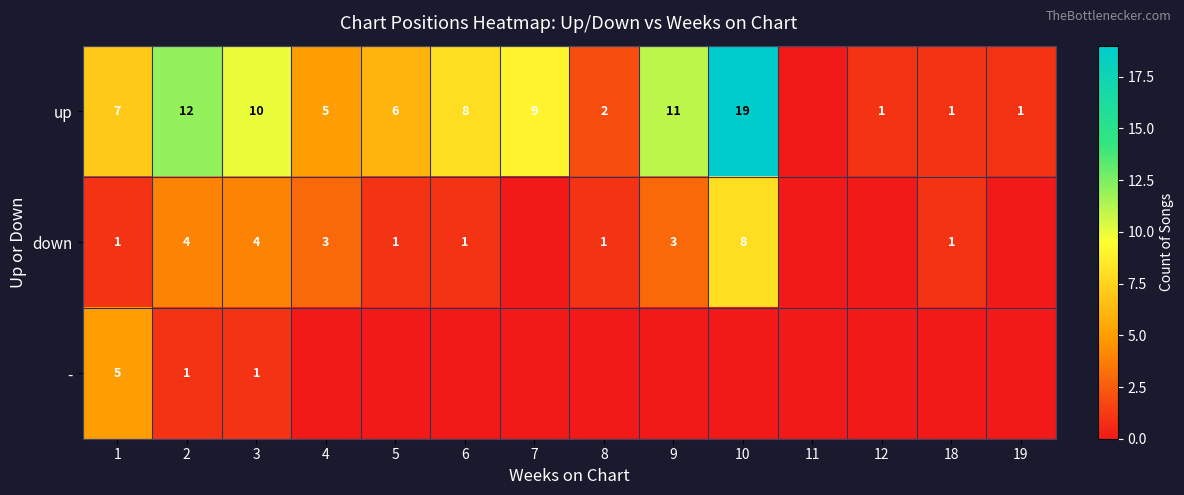

Which series changed the most between 2 and 3?

up